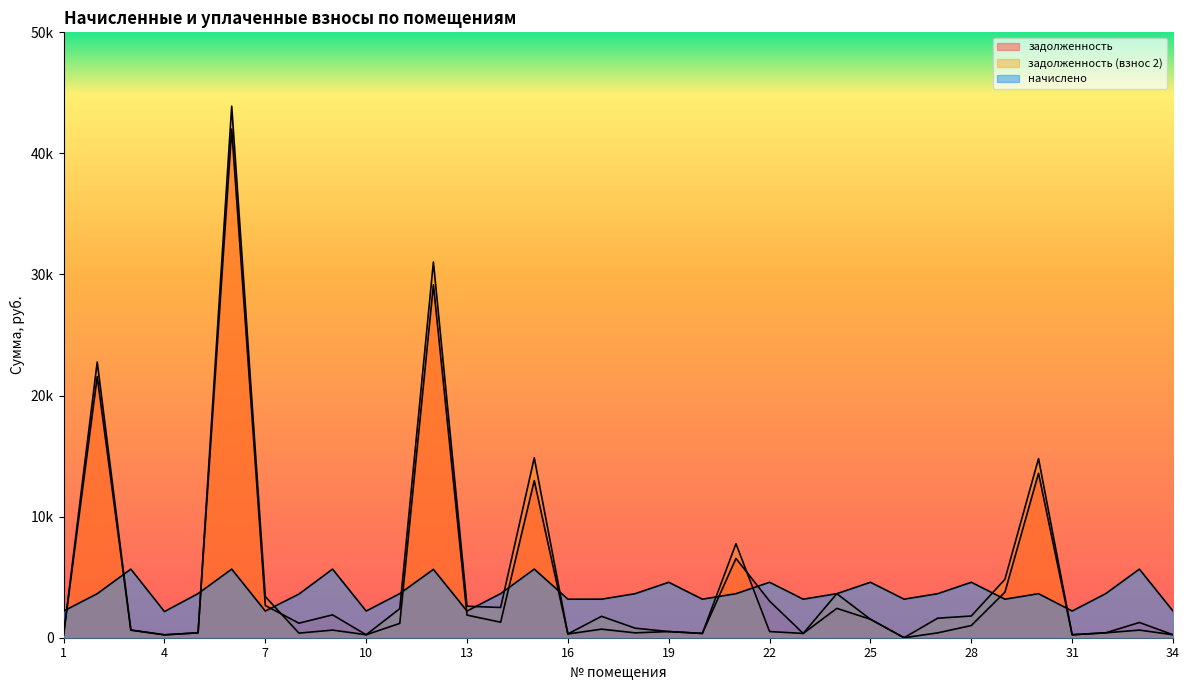

At which label is задолженность (взнос 2) closest to 21950?

2